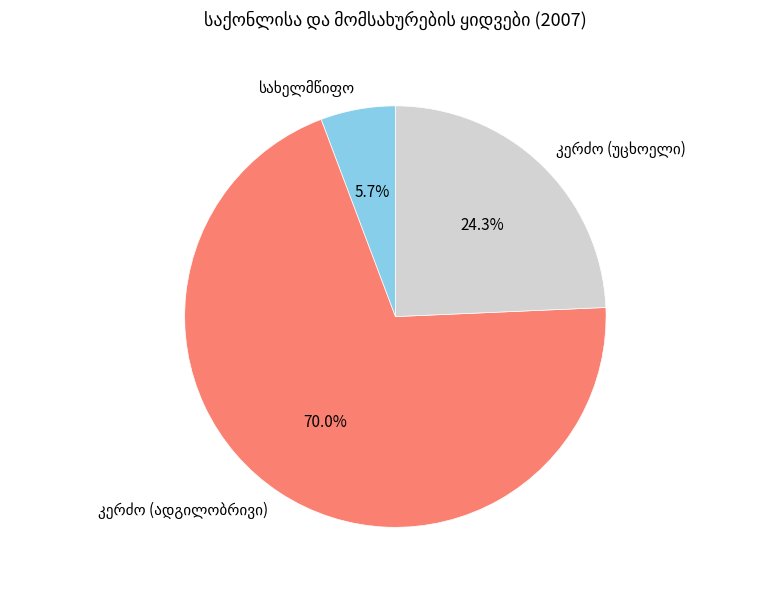

Does any single category account for the majority?

Yes